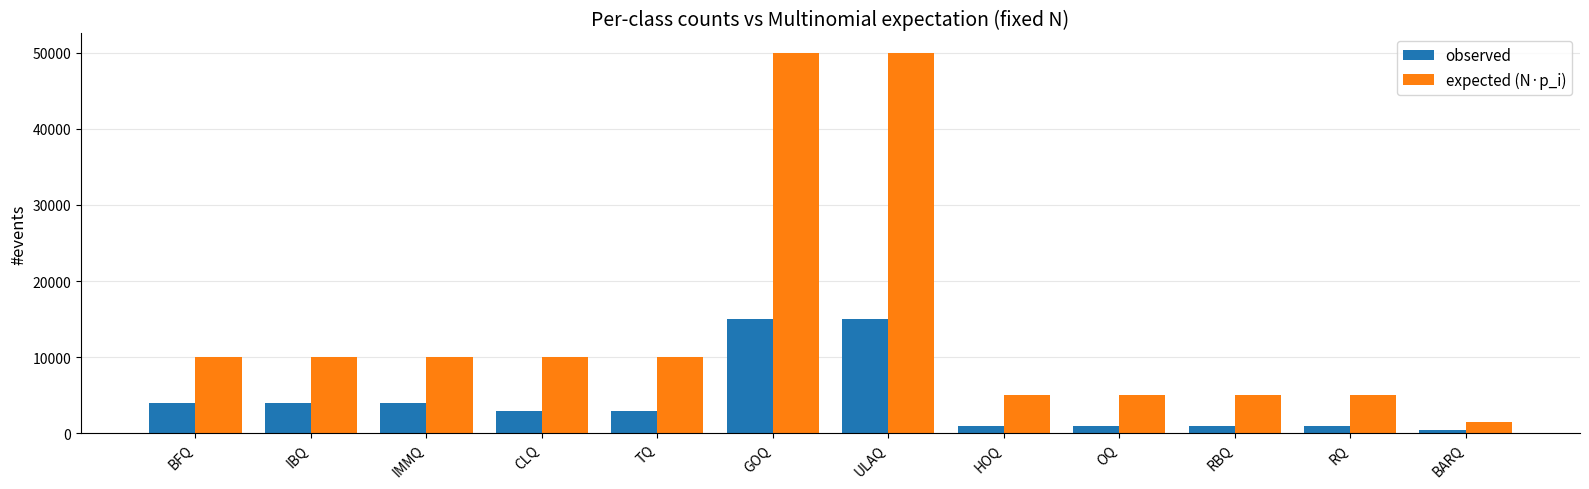

Reading left to right, list all the values displayed in this chart.

observed: 4000	4000	4000	3000	3000	15000	15000	1000	1000	1000	1000	500
expected (N·p_i): 10000	10000	10000	10000	10000	50000	50000	5000	5000	5000	5000	1500